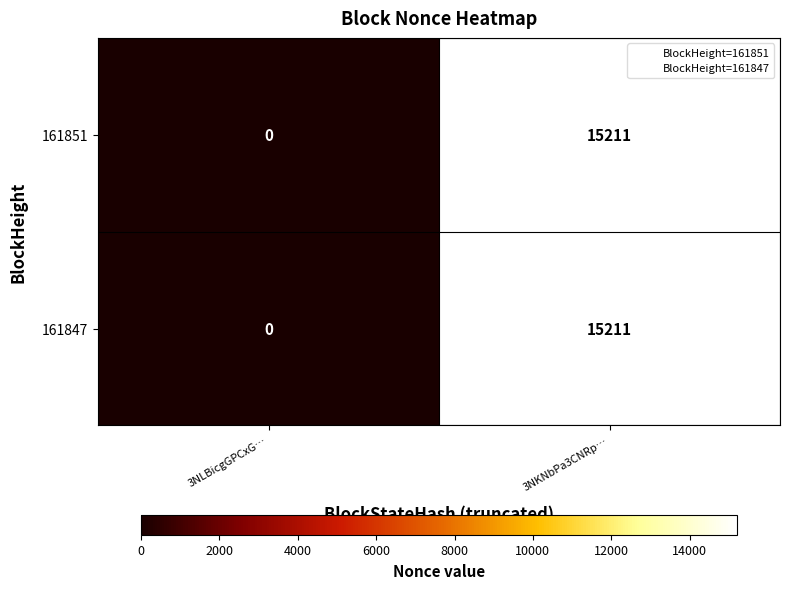

Which category has the highest value in the 161847 series?

3NKNbPa3CNRp…